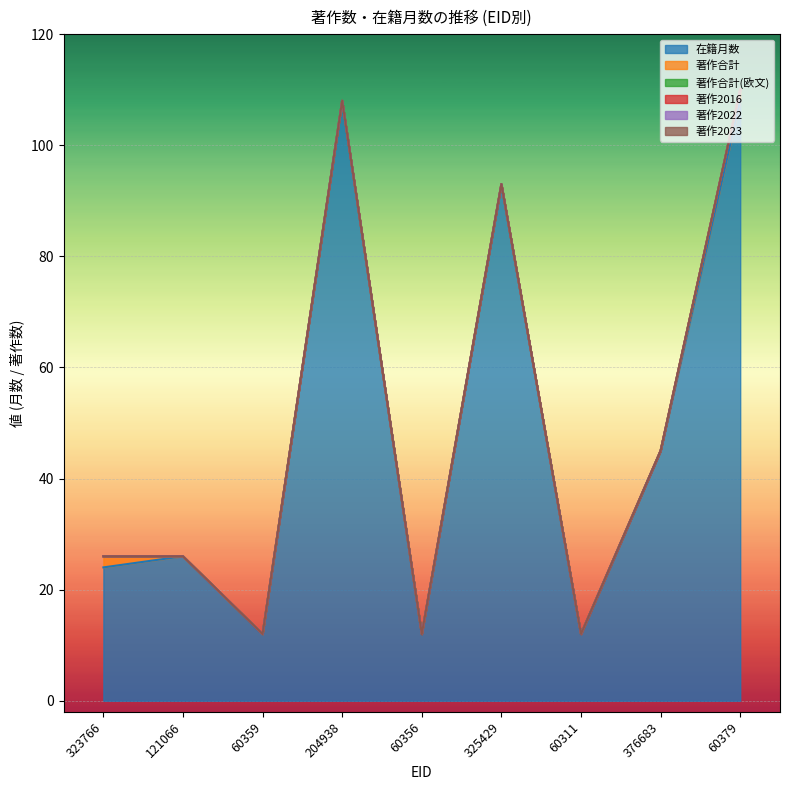

List the series in order of their peak value, highest first.

在籍月数, 著作合計, 著作合計(欧文), 著作2016, 著作2022, 著作2023